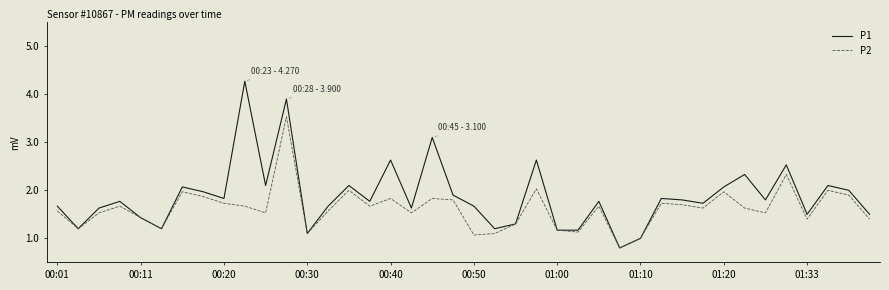

Which series has the largest range (max minus min)?

P1